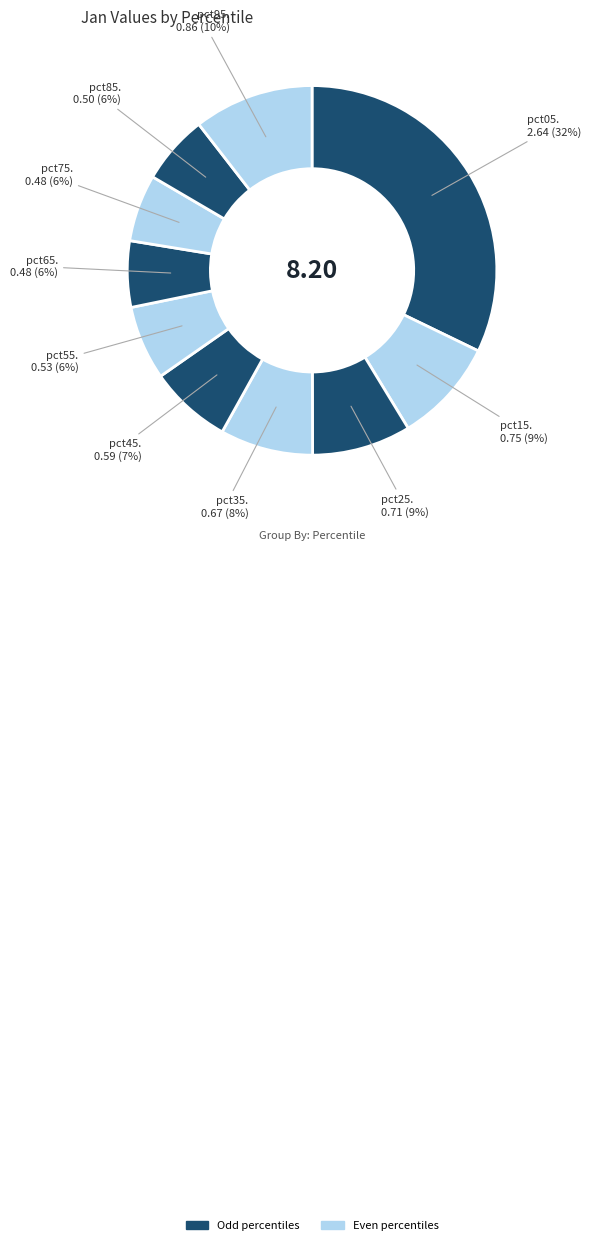

How many segments does this pie chart have?

10